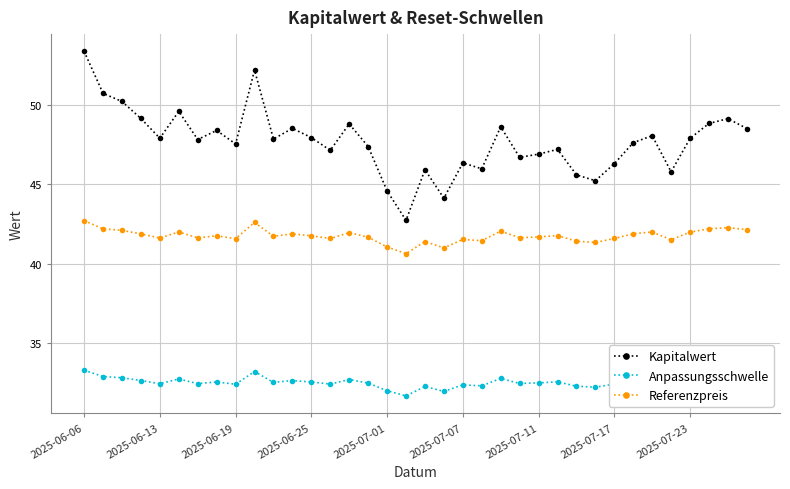

What is the value of the Anpassungsschwelle point at the 28th from the left?

32.2